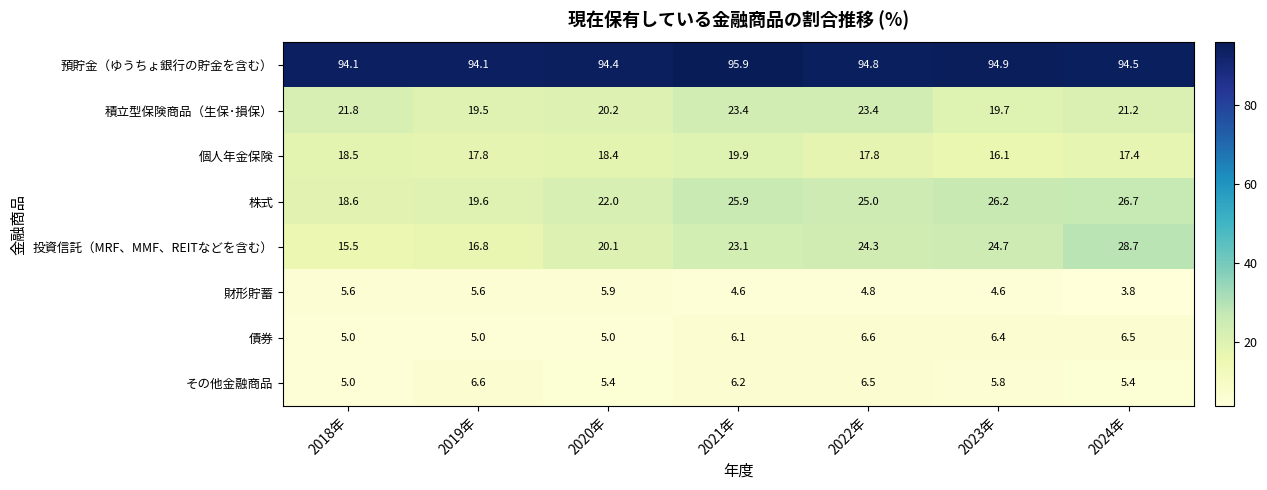

Count the number of categories in the chart.

7